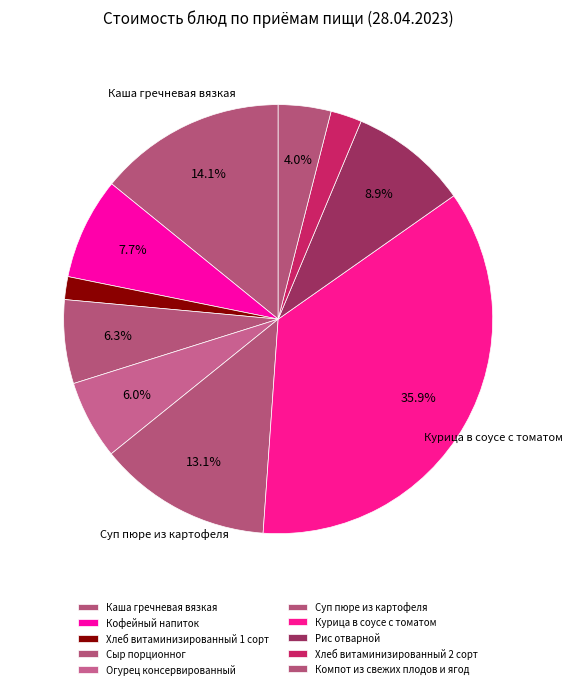

Count the number of slices in the pie.

10